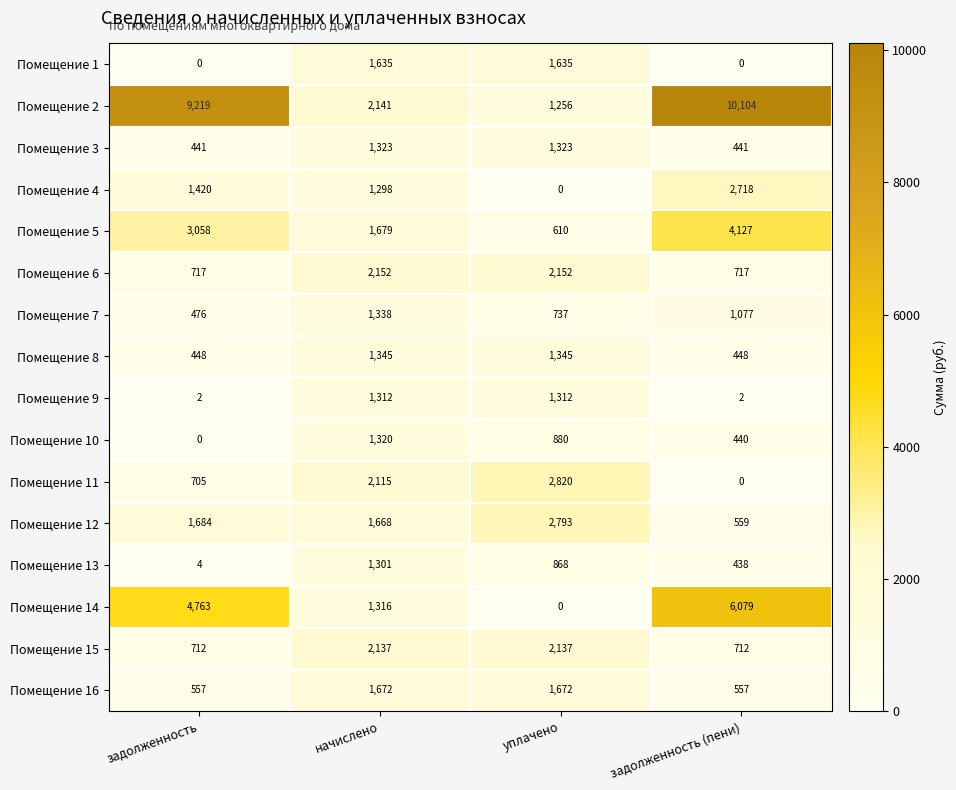

What is the approximate value of Помещение 10 at уплачено?

880